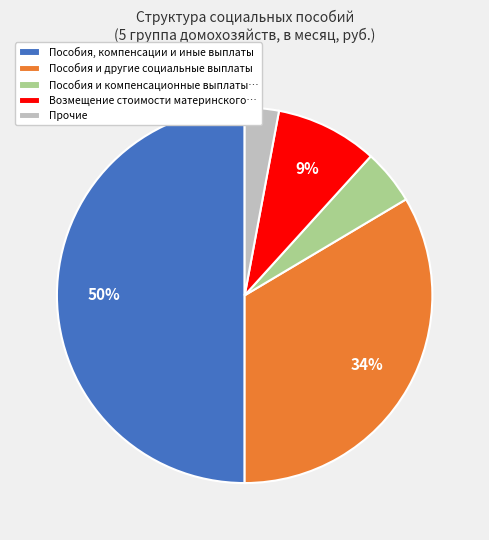

Combined, do Возмещение стоимости материнского… and Пособия и компенсационные выплаты… account for over 50%?

No